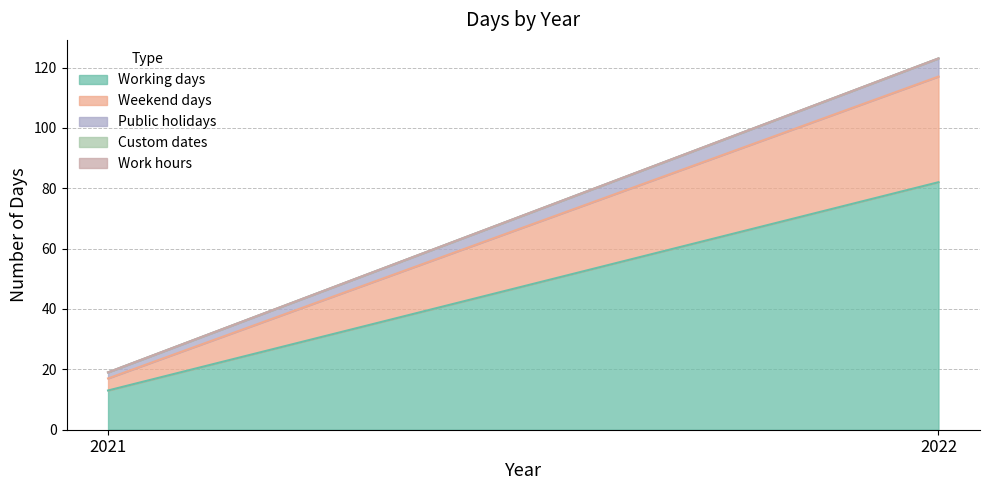

What are all the series names shown in the legend?

Working days, Weekend days, Public holidays, Custom dates, Work hours